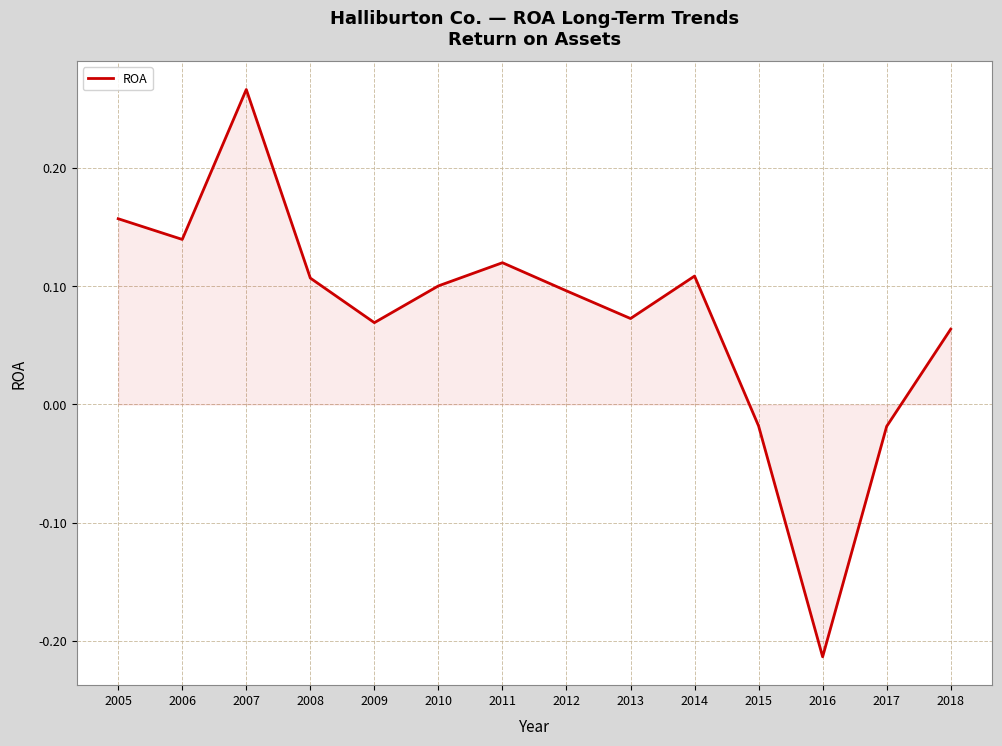

Which category has the lowest value across all series?

2016